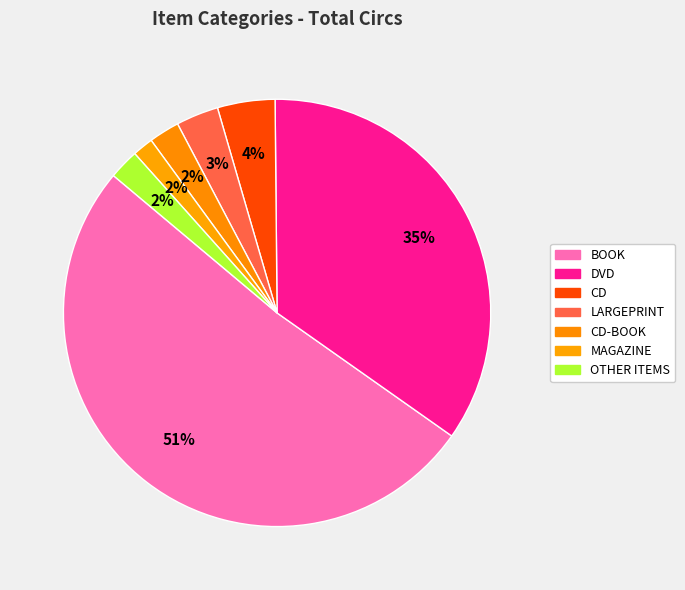

Count the number of slices in the pie.

7